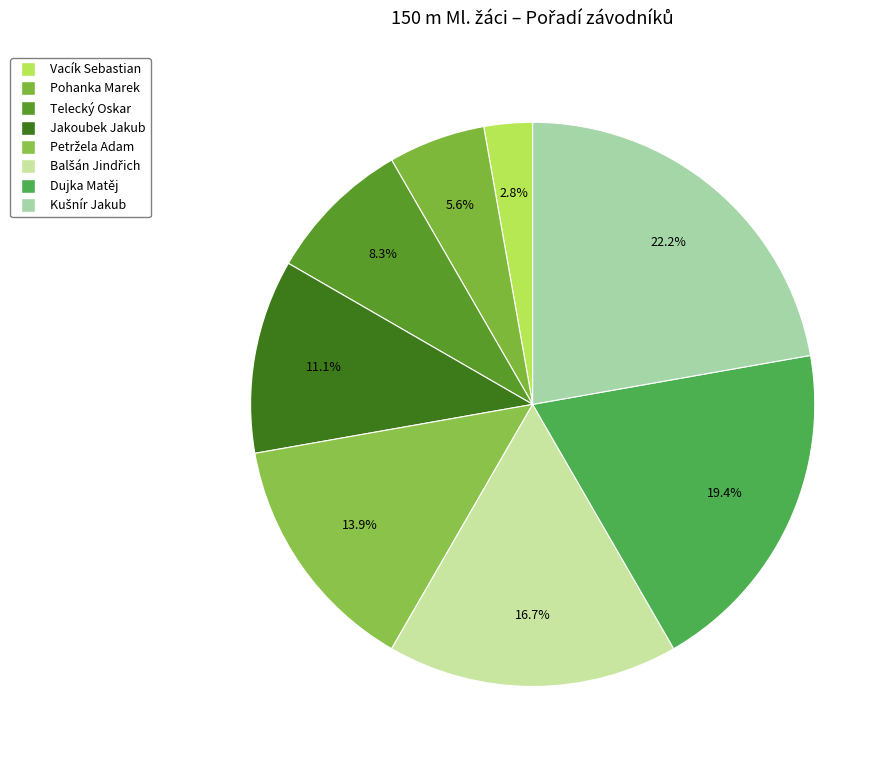

Count the number of slices in the pie.

8